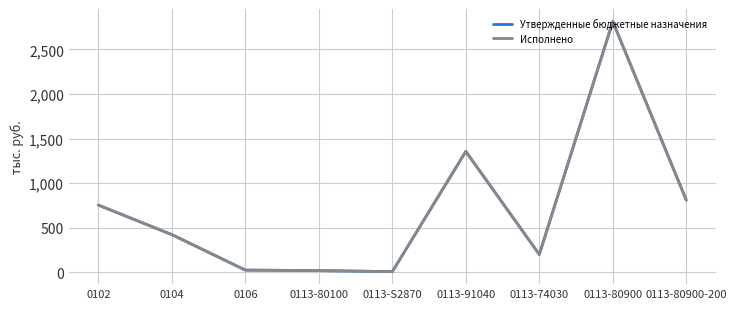

Is this an area chart (filled region under the line)?

No